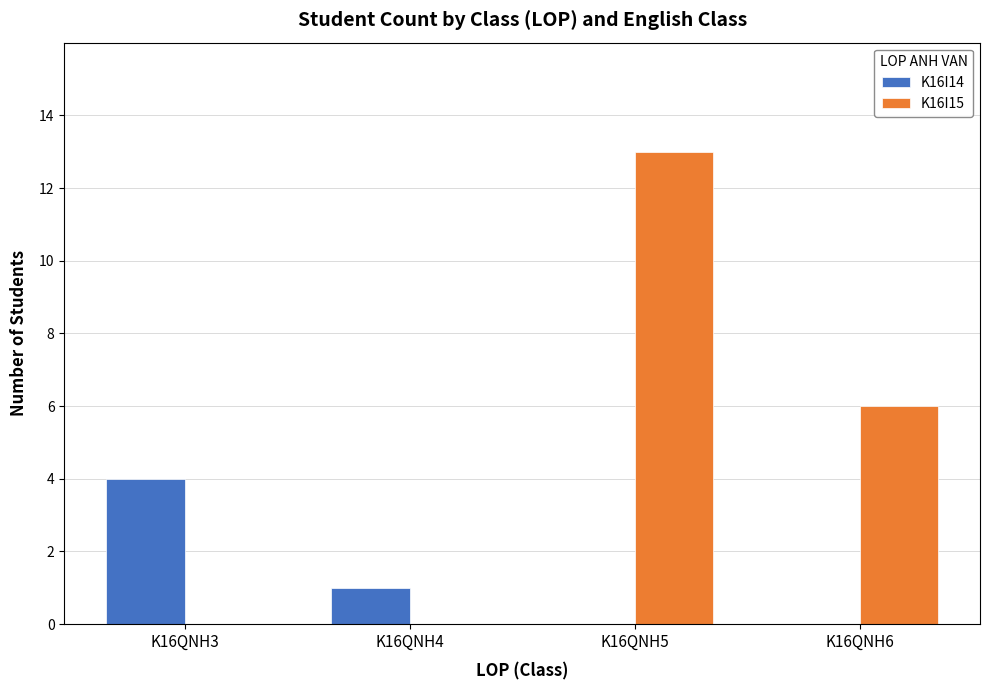

Reading left to right, what are all the values shown in this chart?

K16I14: 4	1	0	0
K16I15: 0	0	13	6